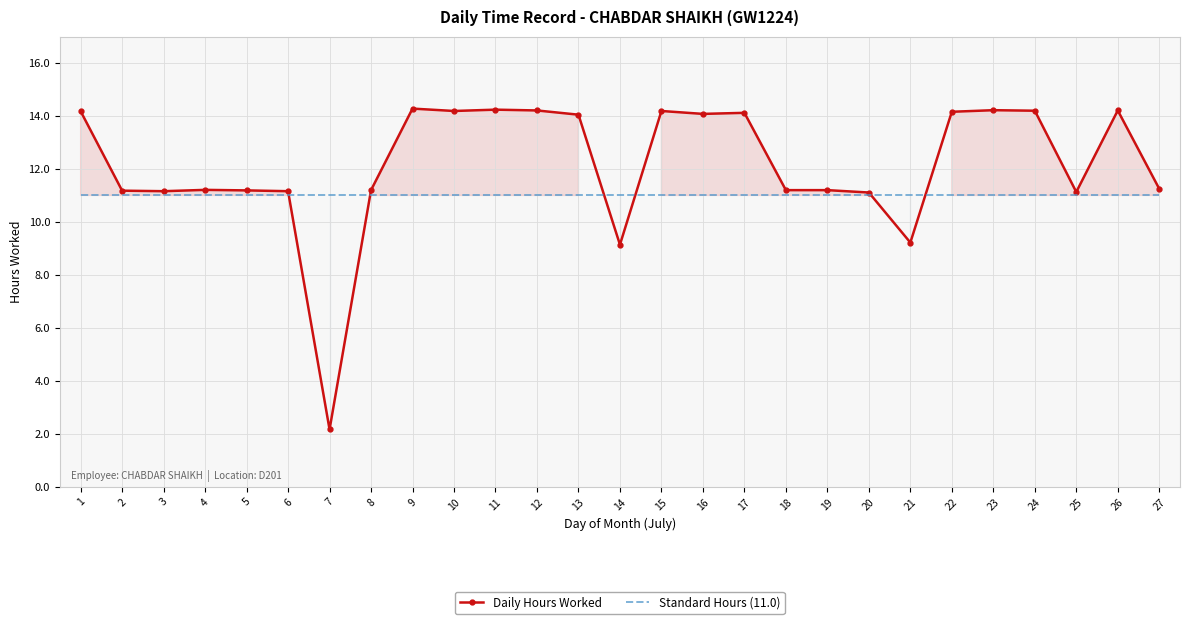

Which category has the highest value in the Standard Hours (11.0) series?

1